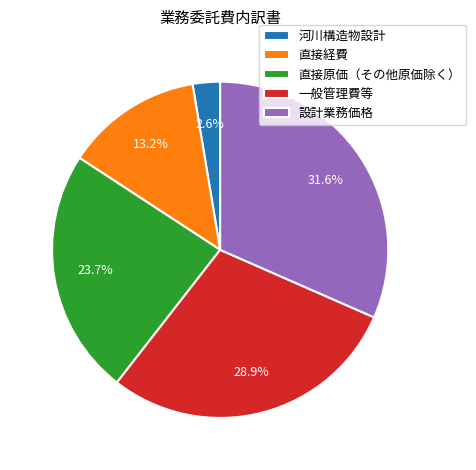

To the nearest percent, what is the combined percentage of 設計業務価格 and 直接経費?

45%